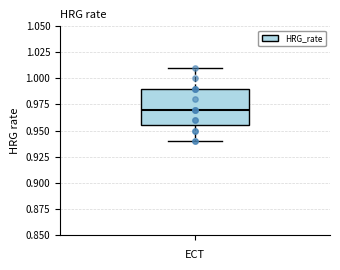

Transcribe this box plot: give where the median line is, the range the box spans, and where the two whiskers end, as read against the y-axis. The values are not printed on the chart, so give them approximately, as read against the axis.

median 0.970, box 0.955 to 0.990, whiskers 0.940 to 1.010